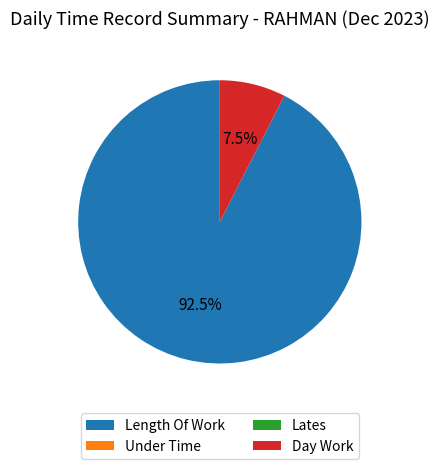

Is there any slice that represents more than half of the pie?

Yes